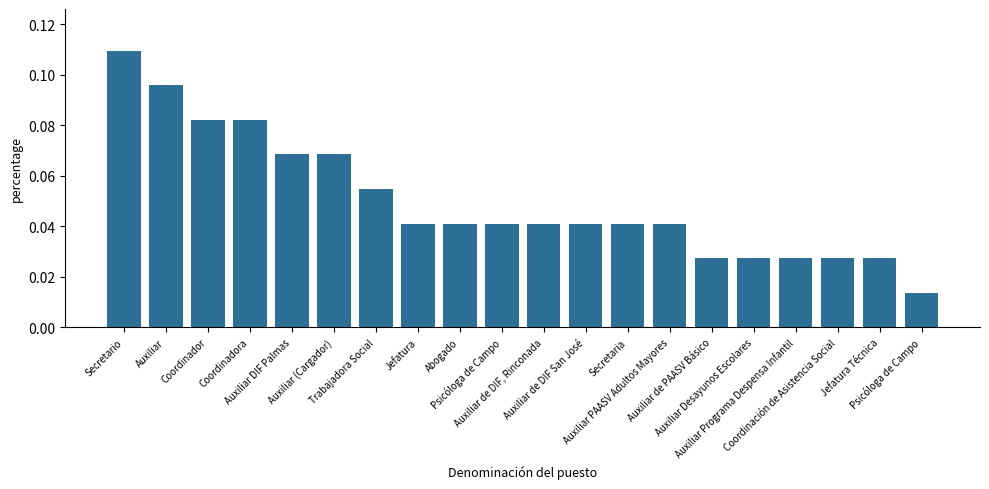

Where is the data nearest to the value 0?

Psicóloga de Campo